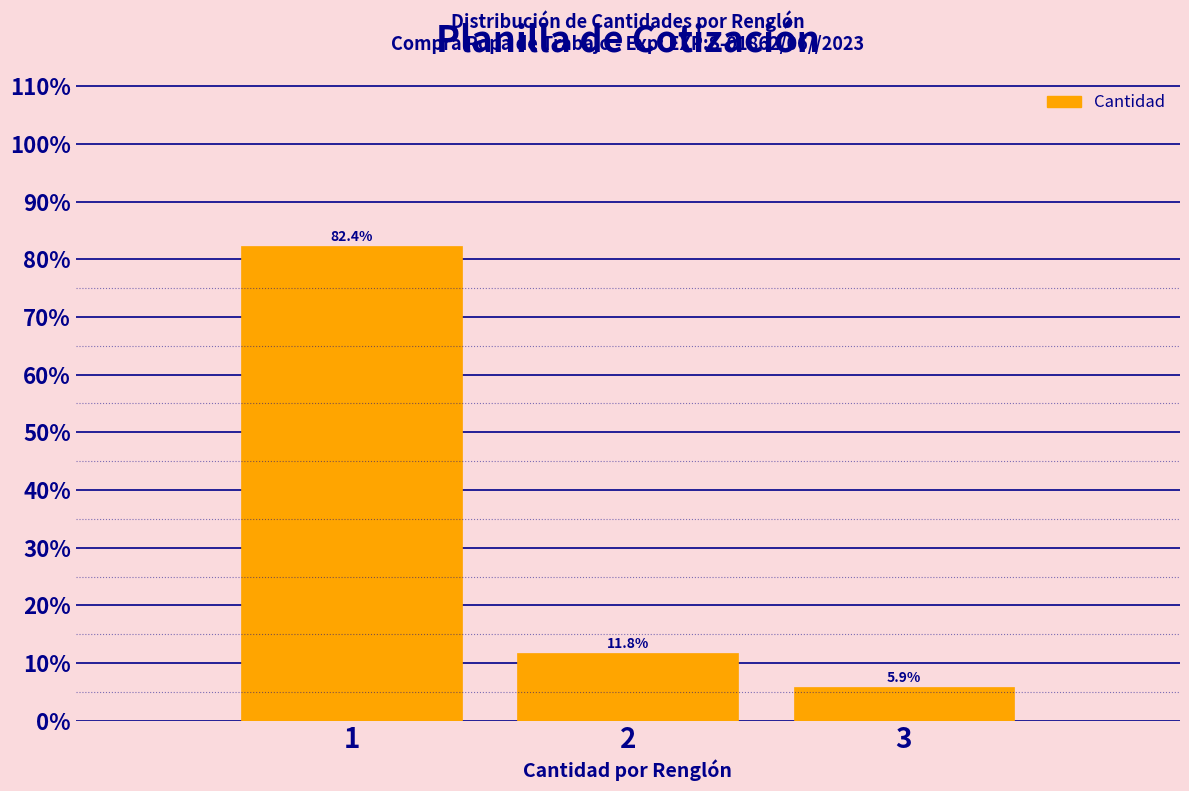

Reading left to right, transcribe all the data shown in this chart.

82.4	11.8	5.9